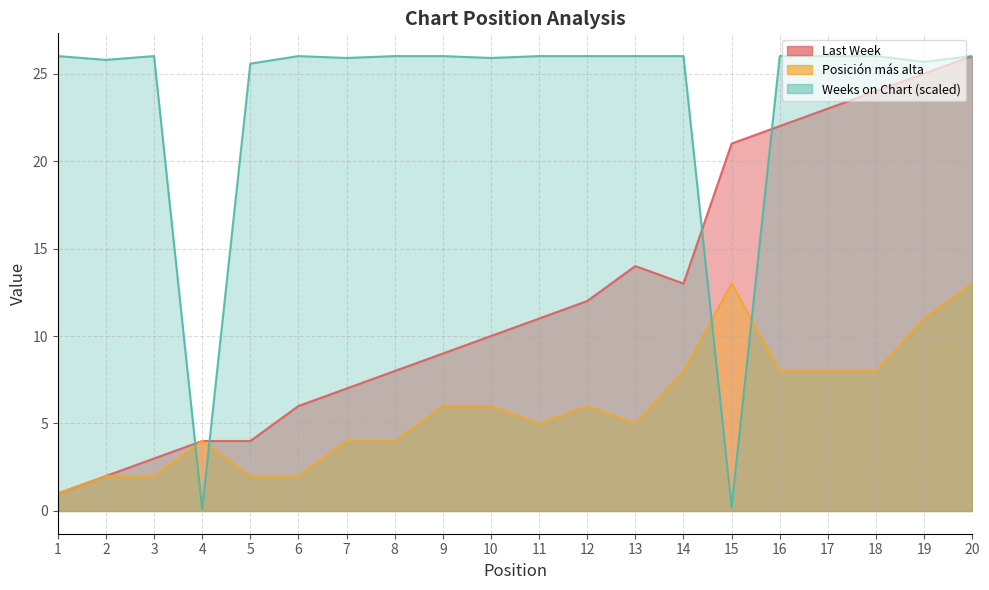

Where does the Posición más alta series first go above 6?

14